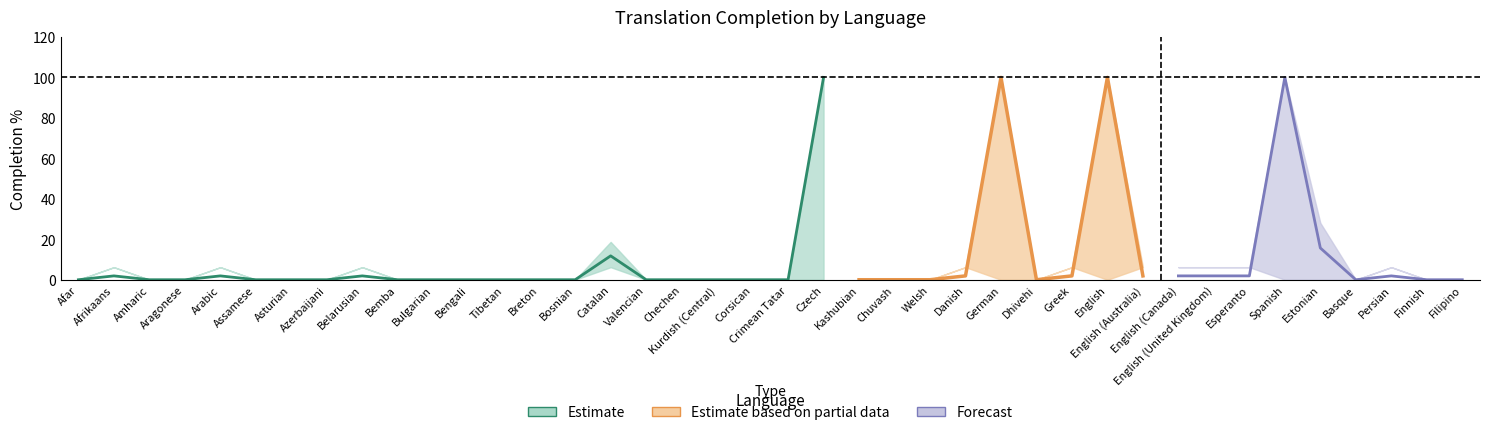

Count the number of data series in this chart.

3